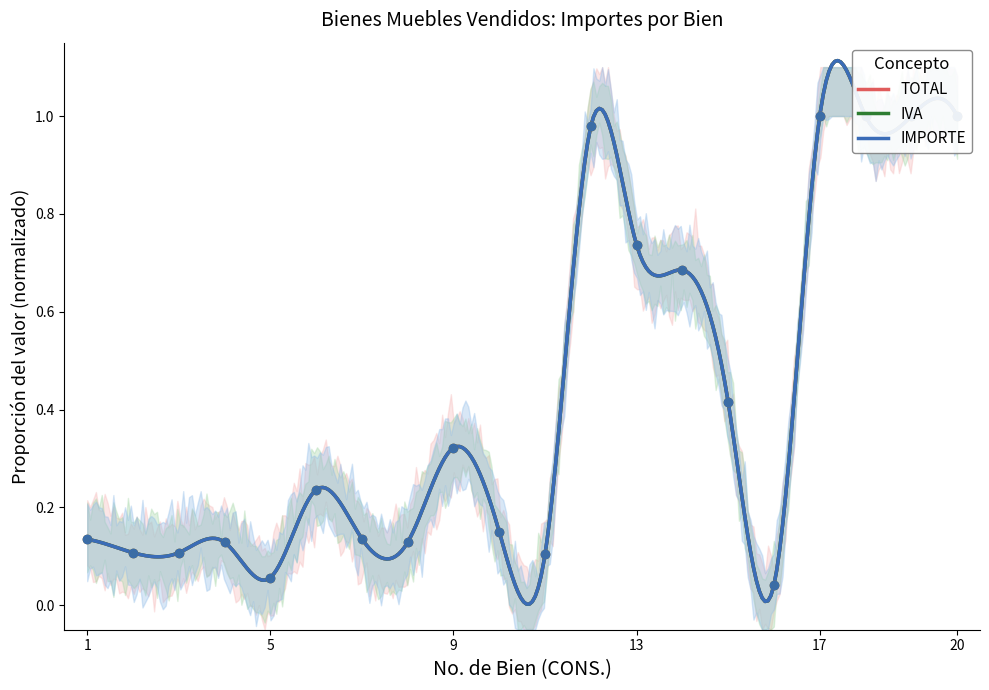

At which category is the sum across all series the highest?

17